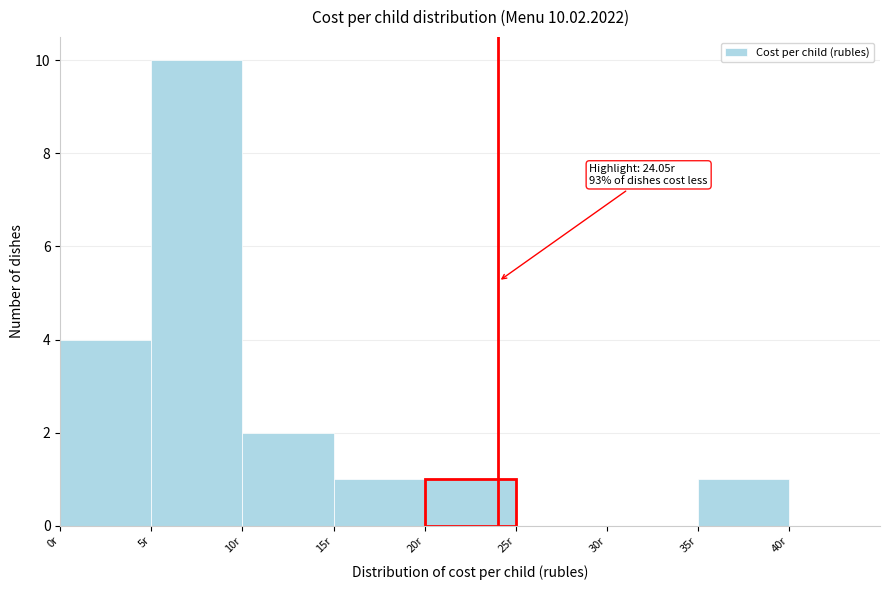

Over which range of the x-axis is the bar tallest?

5 to 10